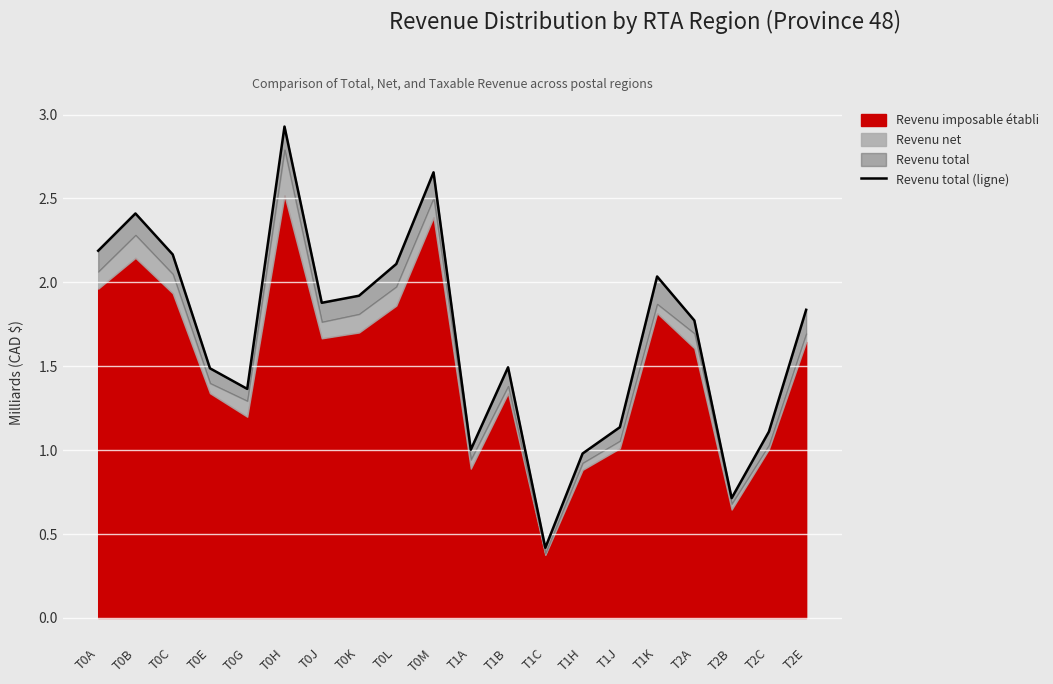

Which category has the lowest value across all series?

T1C